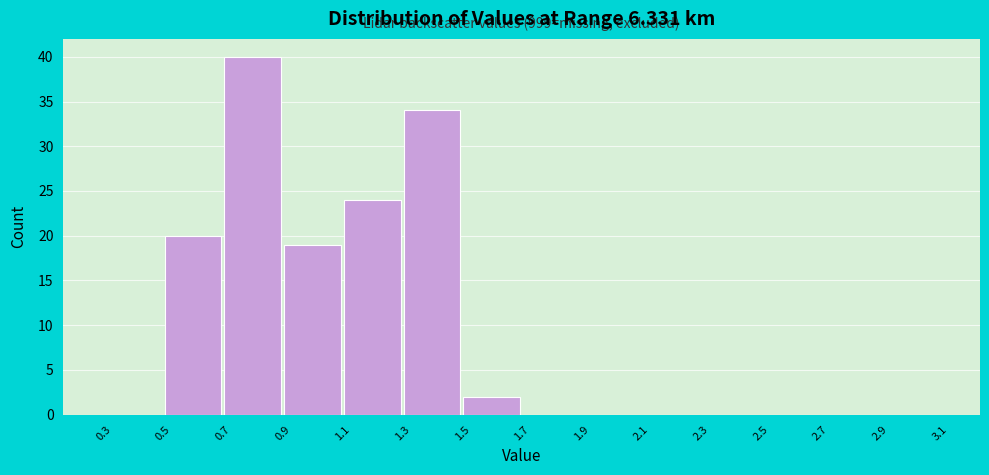

Over which range of the x-axis is the bar tallest?

0.7 to 0.9